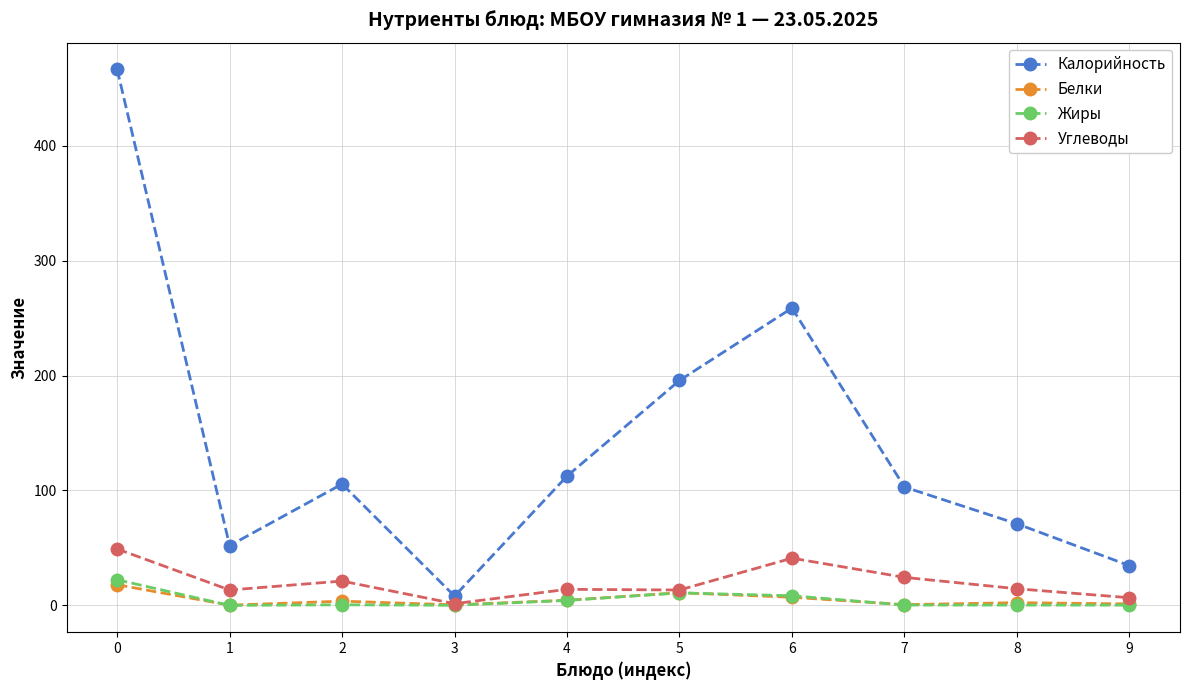

Which series changed the most between 0 and 9?

Калорийность